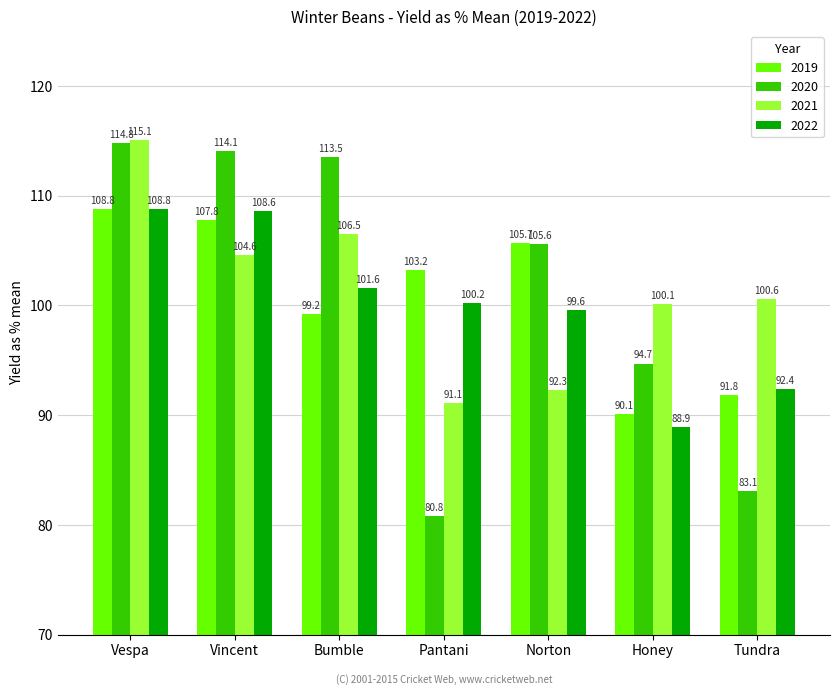

Is the value of 2019 at Pantani greater than the value of 2022 at Vespa?

No